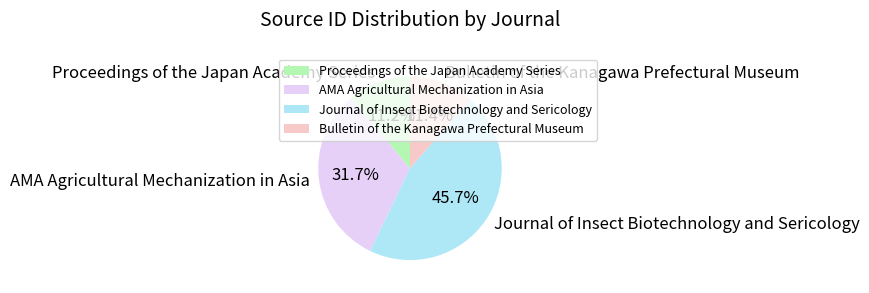

What is the ratio of the value at AMA Agricultural Mechanization in Asia to the value at Journal of Insect Biotechnology and Sericology?

0.7